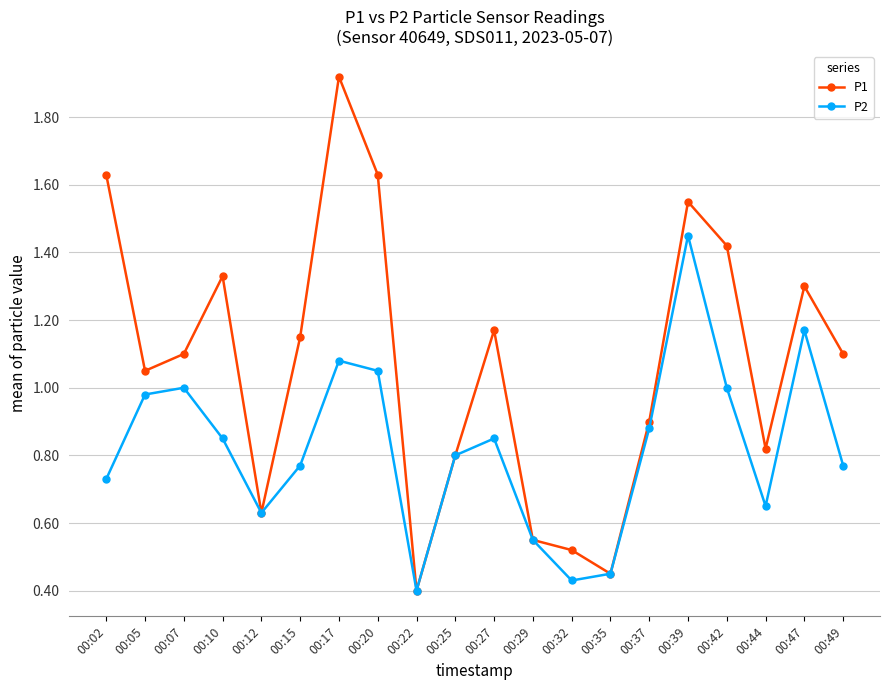

List the series in order of their peak value, lowest first.

P2, P1